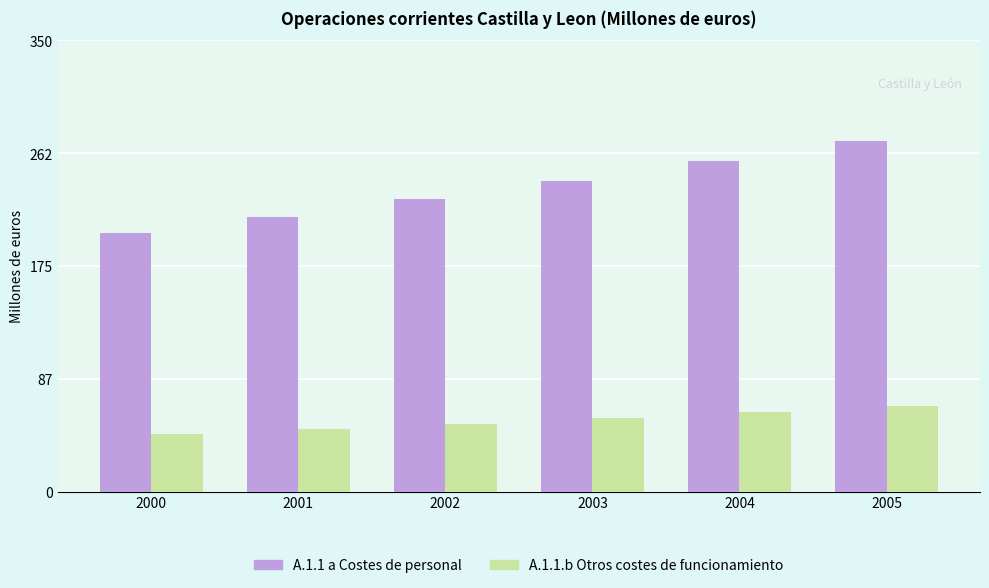

At 2003, list the series in order from largest to smallest.

A.1.1 a Costes de personal, A.1.1.b Otros costes de funcionamiento